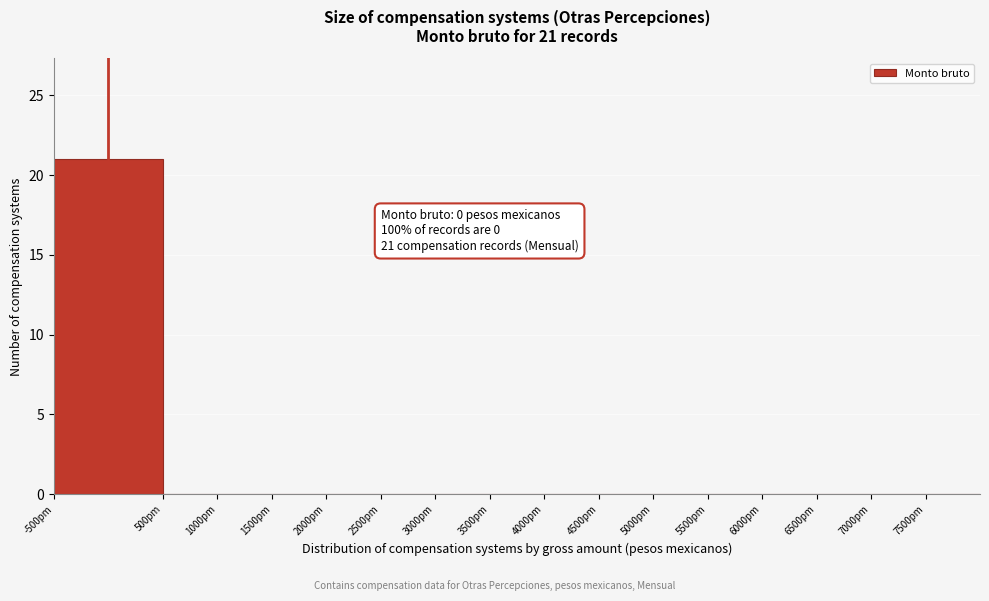

Which range on the x-axis has the tallest bar?

-500 to 500